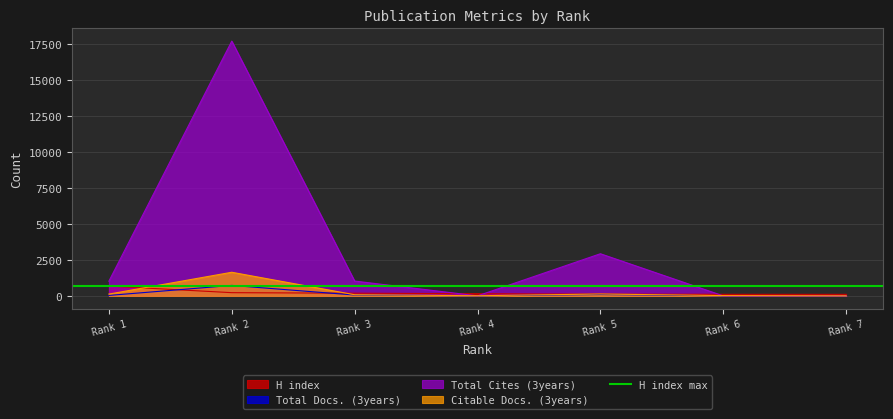

Is the value of Total Docs. (3years) at Rank 3 greater than the value of Total Cites (3years) at Rank 3?

No